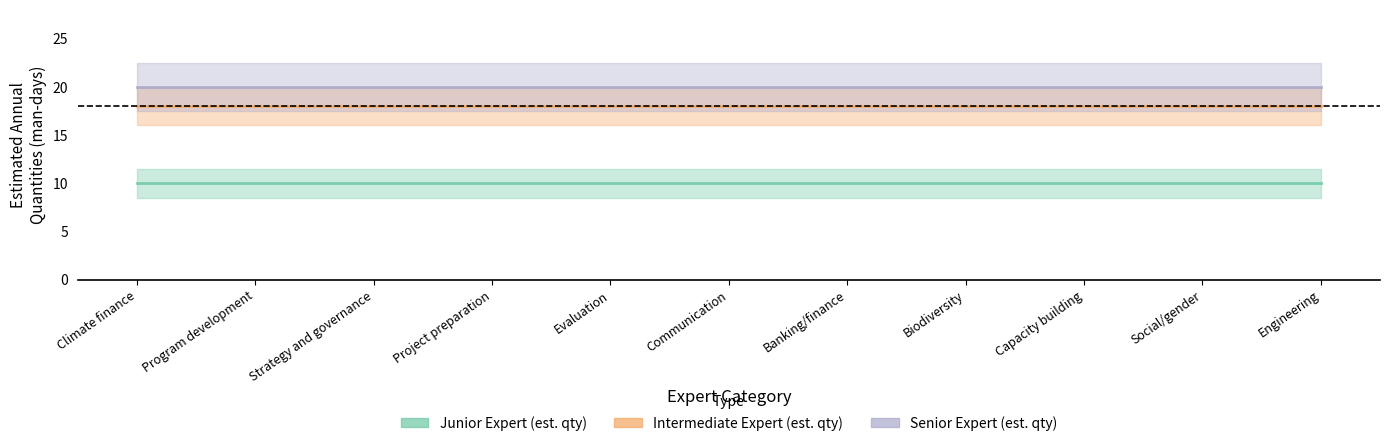

List the series in order of their overall mean, lowest first.

Junior Expert (est. qty), Intermediate Expert (est. qty), Senior Expert (est. qty)